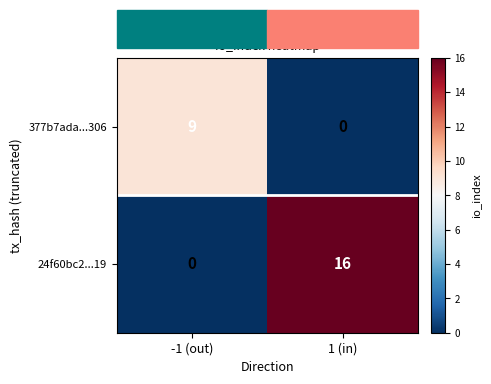

What is the spread (max minus min) of values at -1 (out)?

9